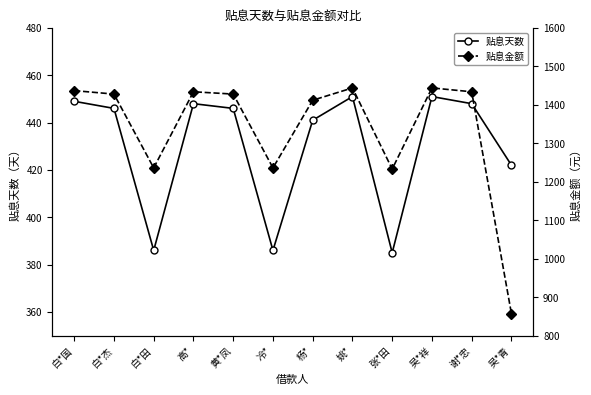

What position from the right is 谢*忠?

2